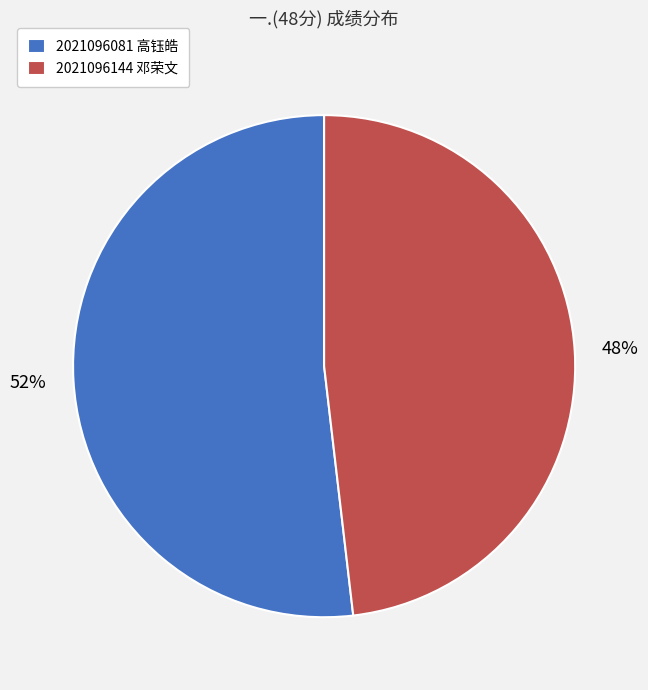

Combined, do 2021096144 邓荣文 and 2021096081 高钰皓 account for over 50%?

Yes